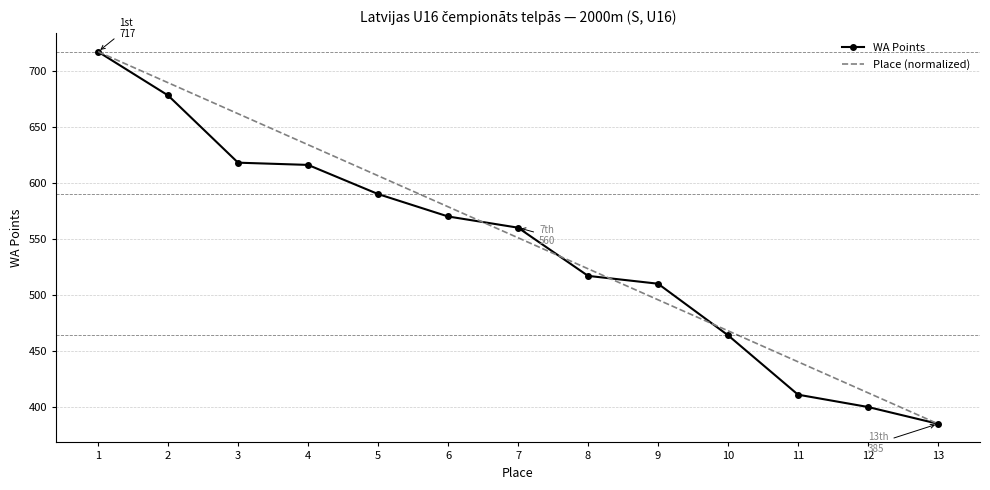

Reading left to right, transcribe all the data shown in this chart.

WA Points: 1=717.0	2=678.0	3=618.0	4=616.0	5=590.0	6=570.0	7=560.0	8=517.0	9=510.0	10=464.0	11=411.0	12=400.0	13=385.0
Place (normalized): 1=717.0	2=689.3	3=661.7	4=634.0	5=606.3	6=578.7	7=551.0	8=523.3	9=495.7	10=468.0	11=440.3	12=412.7	13=385.0